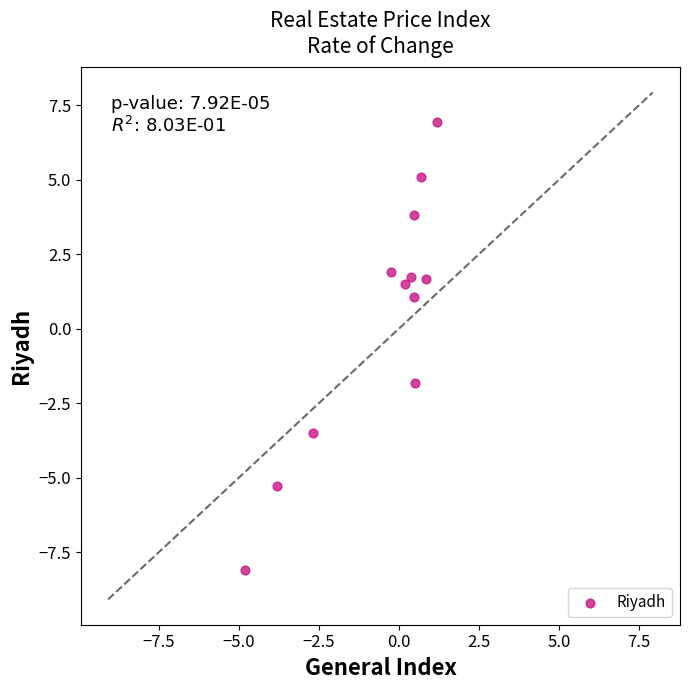

What Y value in the scatter plot is closest to 0?

1.1